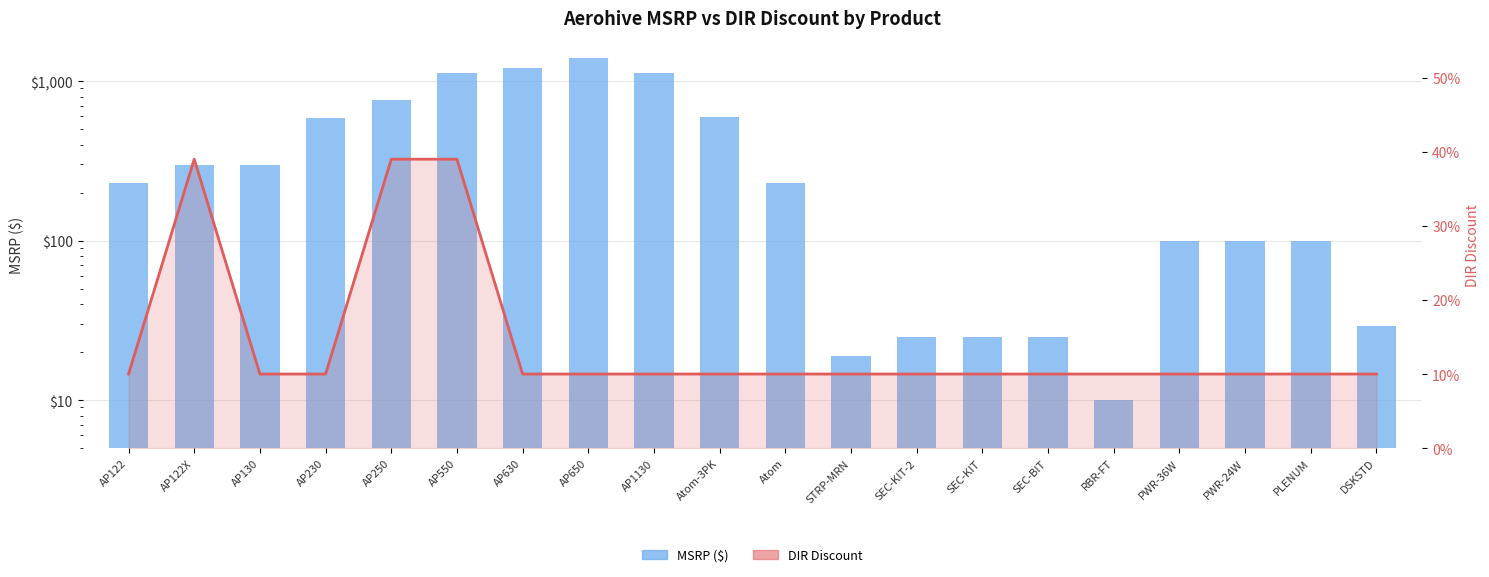

Which has a higher value, Atom or AP122X?

AP122X